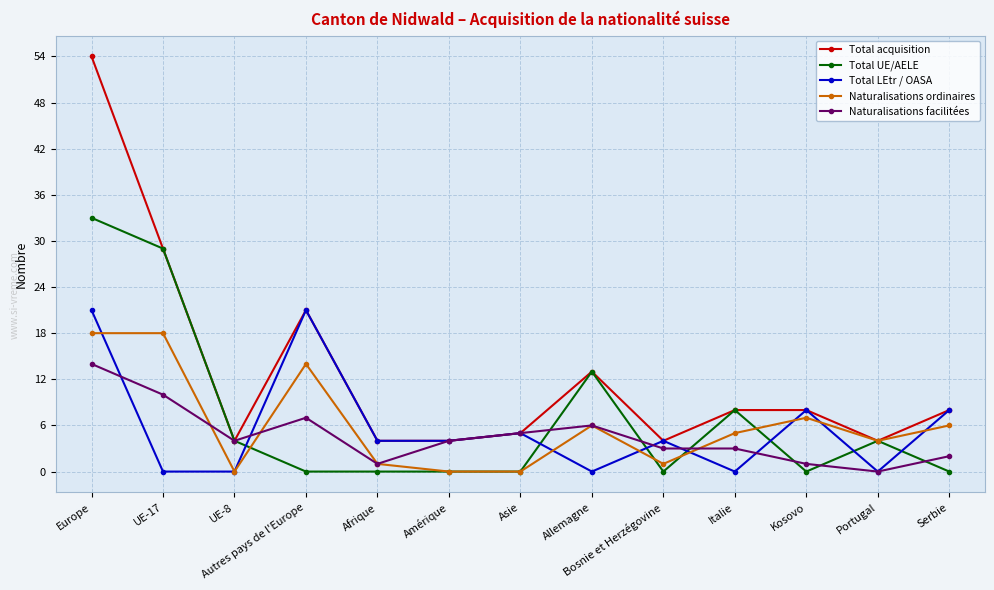

Rank the series by their maximum value, from highest to lowest.

Total acquisition, Total UE/AELE, Total LEtr / OASA, Naturalisations ordinaires, Naturalisations facilitées